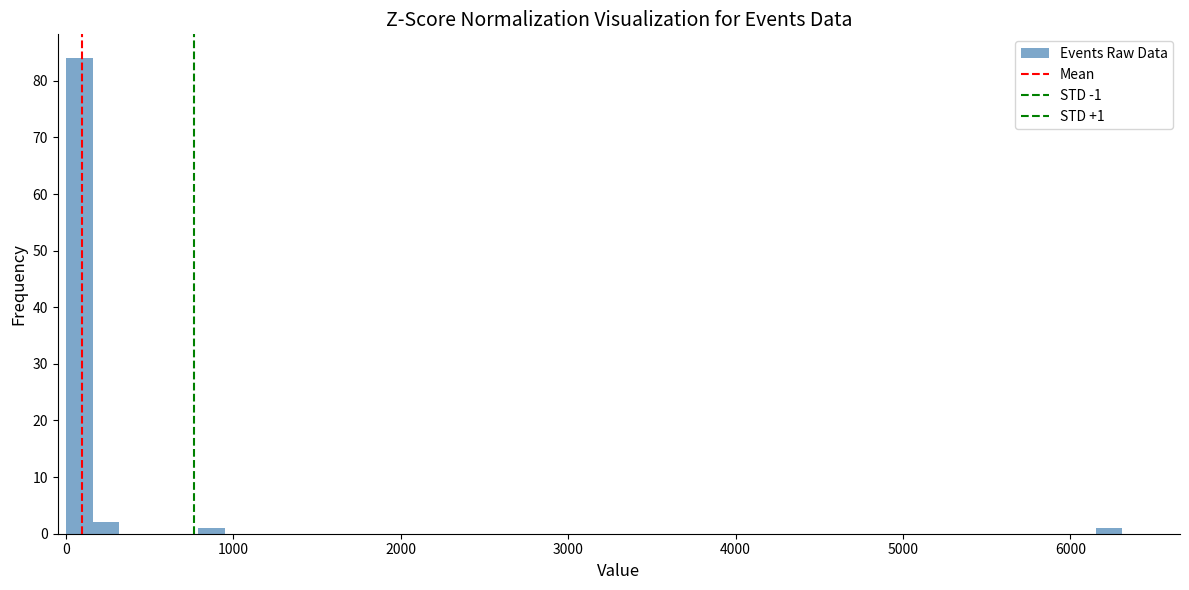

Around what value on the x-axis is the tallest bar? Give the approximate position of its centre, as read against the axis.

100